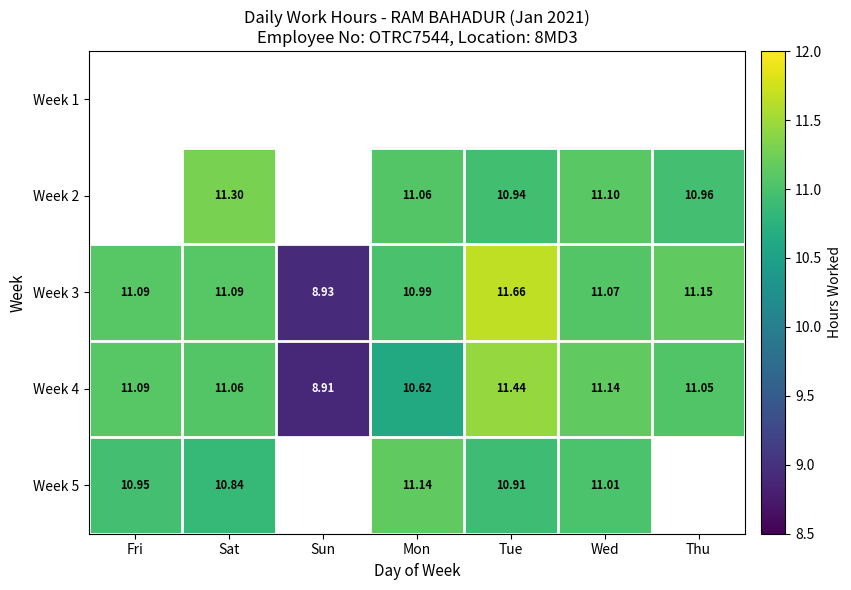

Which category has the lowest value in the Week 3 series?

Sun